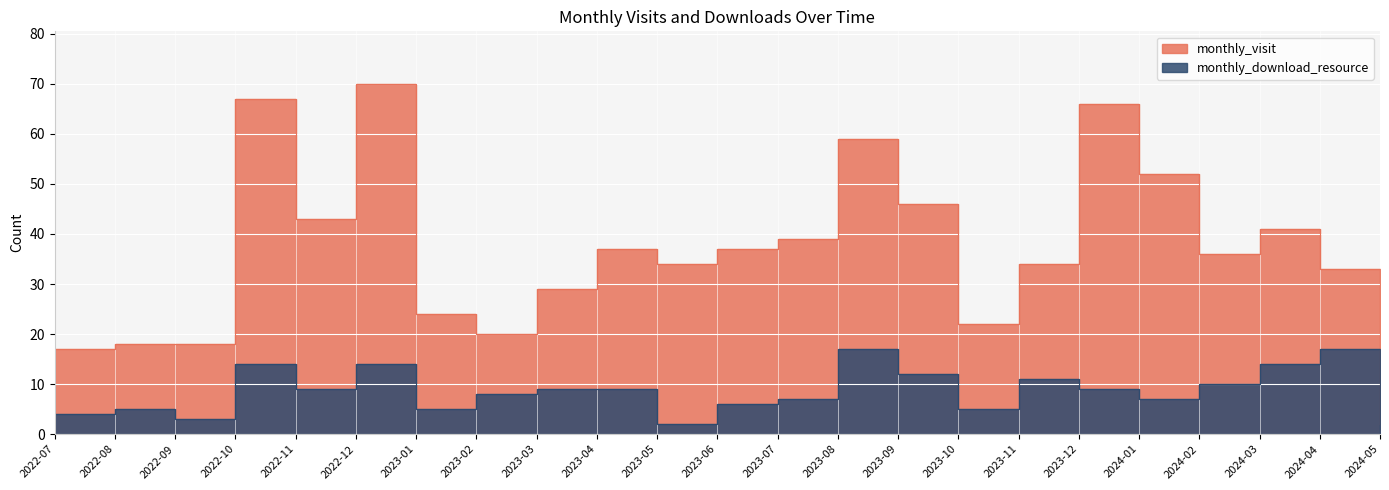

What is the label of the 10th point from the right?

2023-08